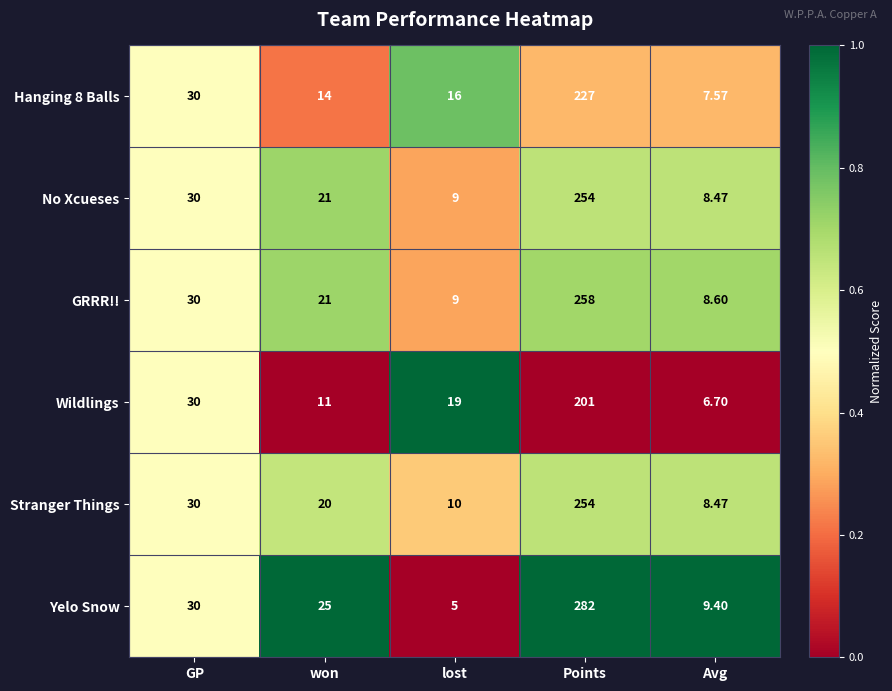

At which category does the chart reach its peak across all series?

Points